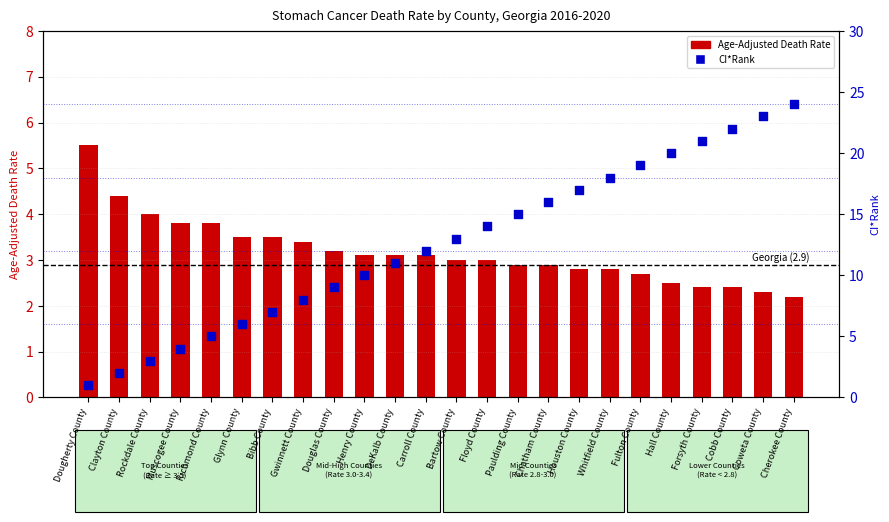

What is the total value across all series at Clayton County?

6.4